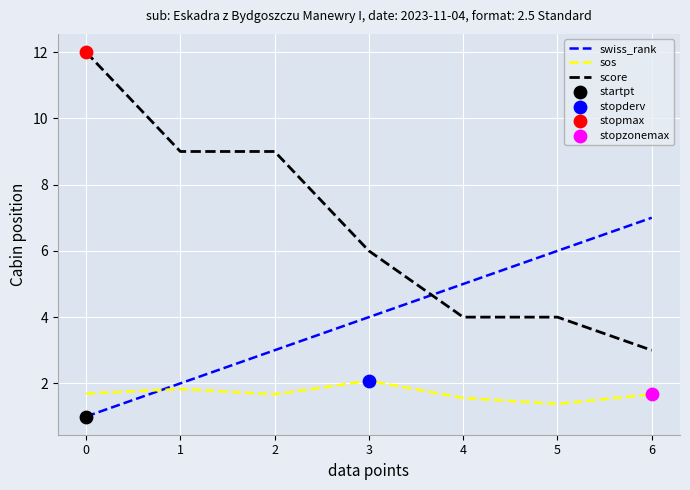

What is the total value across all series at 4?

10.6